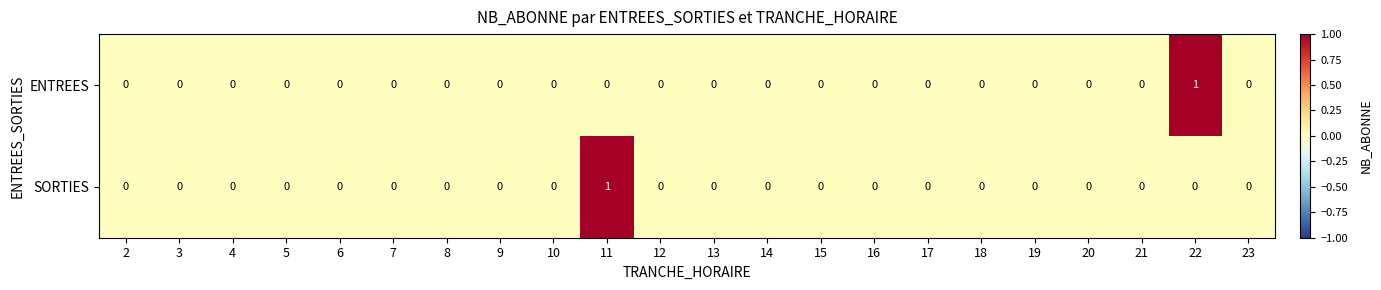

Is it true that ENTREES equals 1 at 19?

False